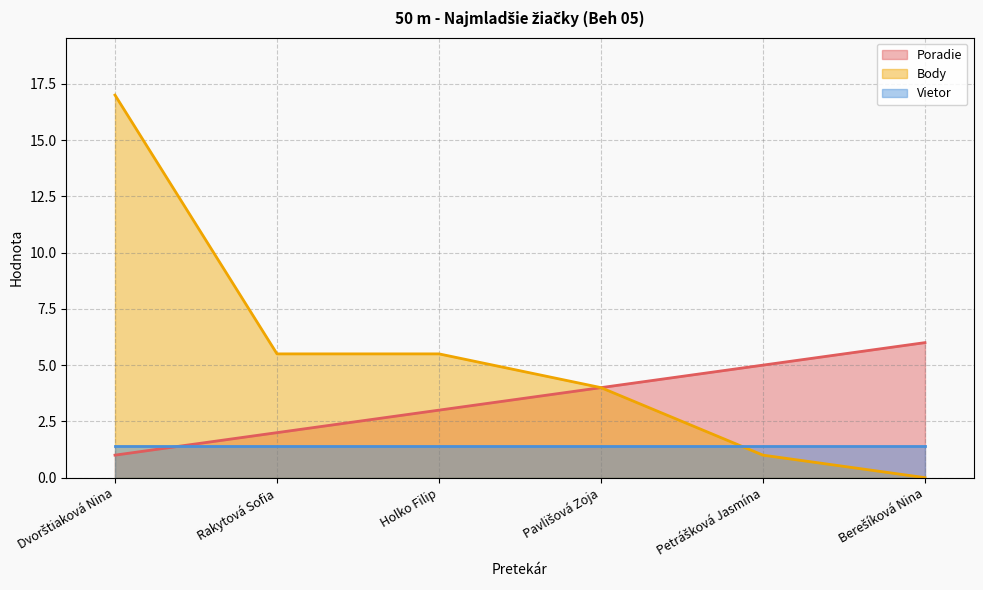

True or false: Body and Poradie intersect in this chart.

False